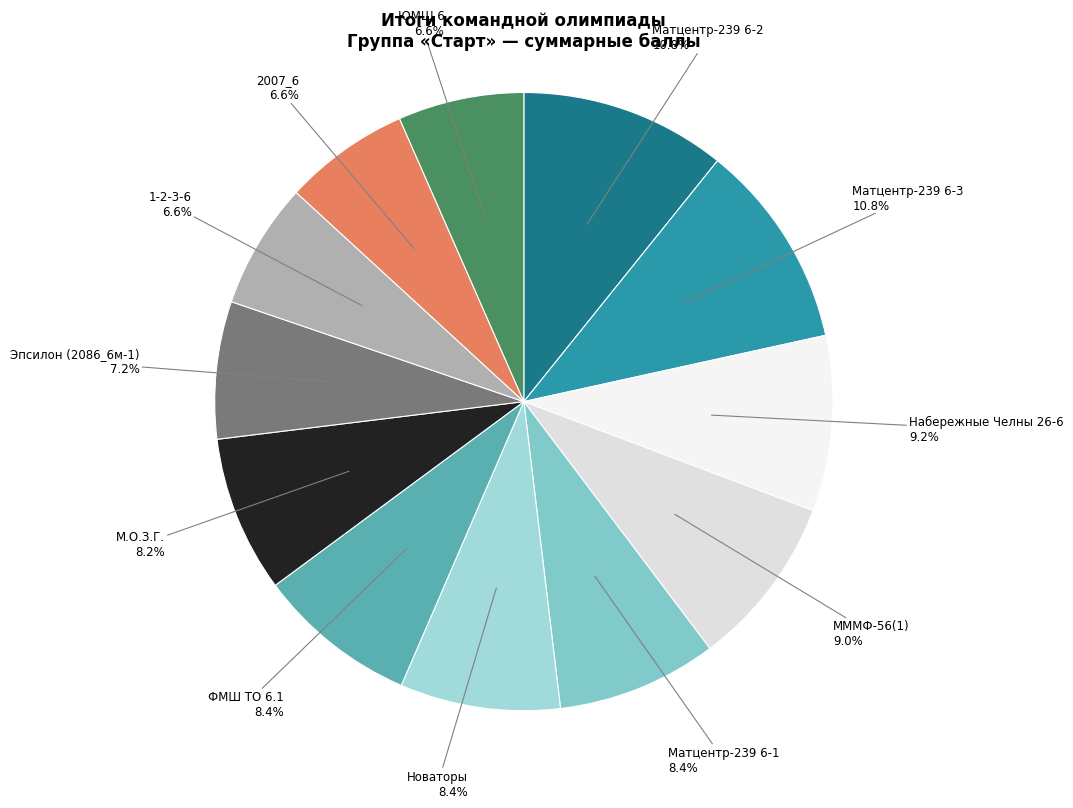

Does ФМШ ТО 6.1 represent more than half of the total?

No